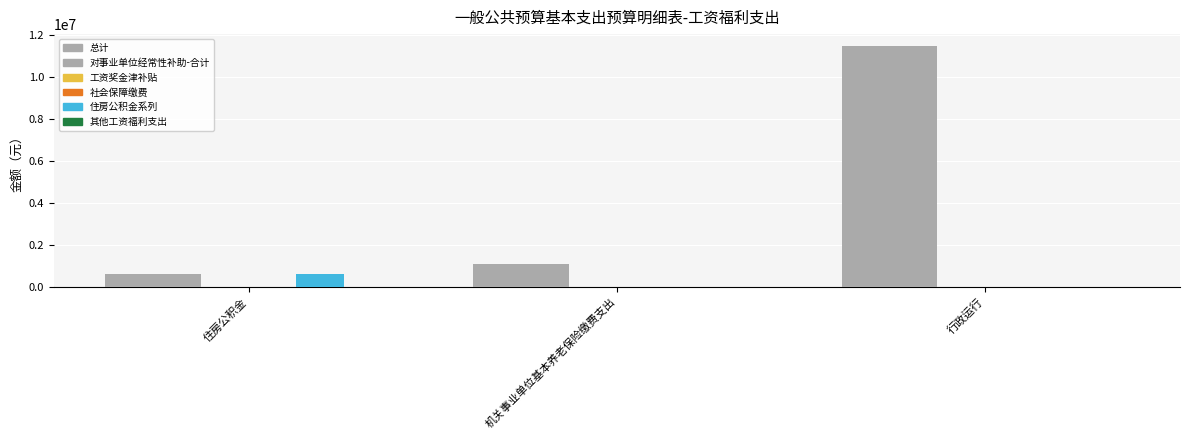

At how many categories does at least one series exceed 4890814?

1